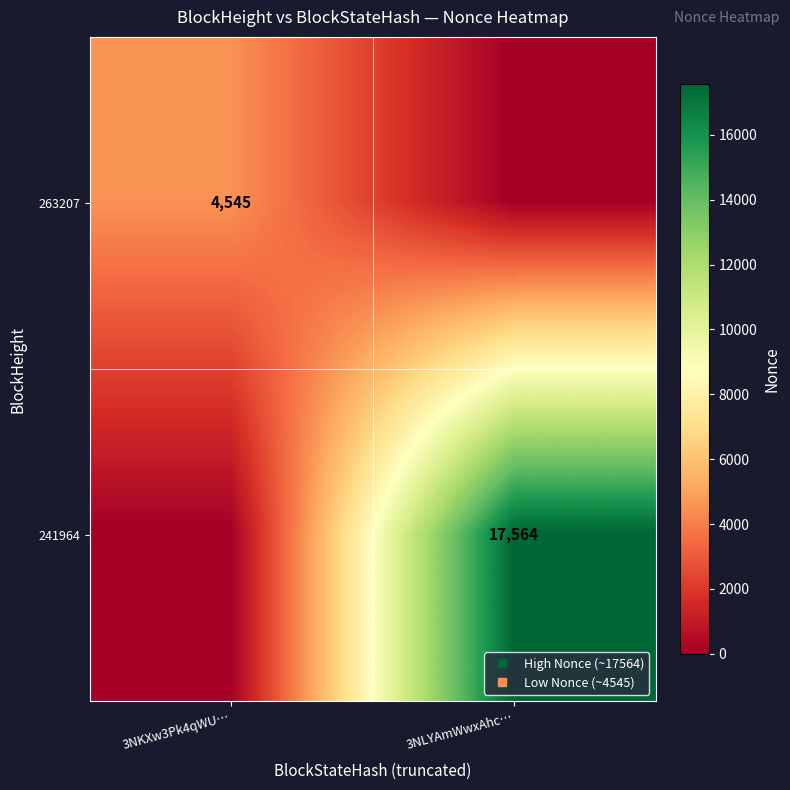

How many values in 263207 are above zero?

1